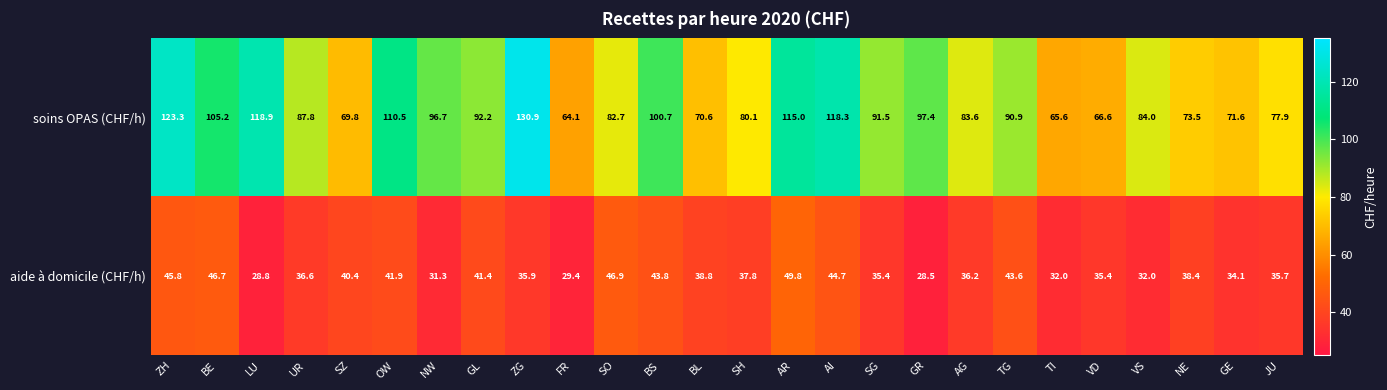

How many distinct data groups are displayed?

2